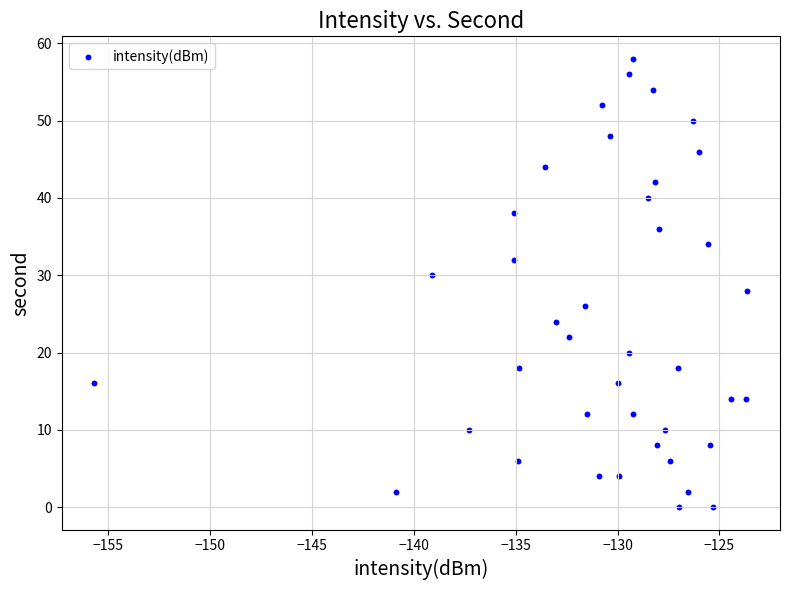

What is the range of Y values (max minus min)?

58